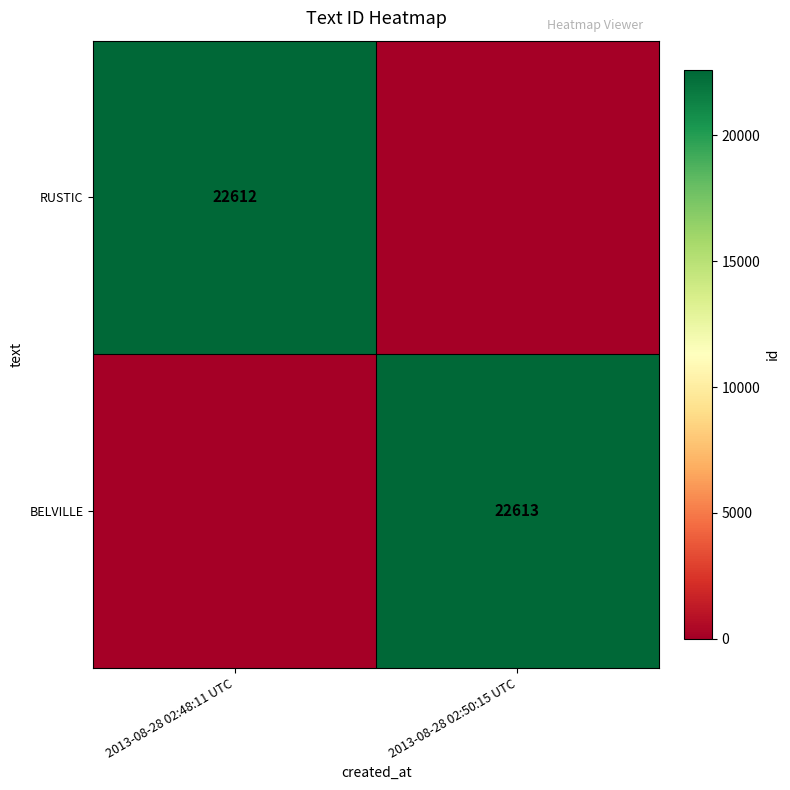

True or false: RUSTIC has a value of 22612 at 2013-08-28 02:48:11 UTC.

True